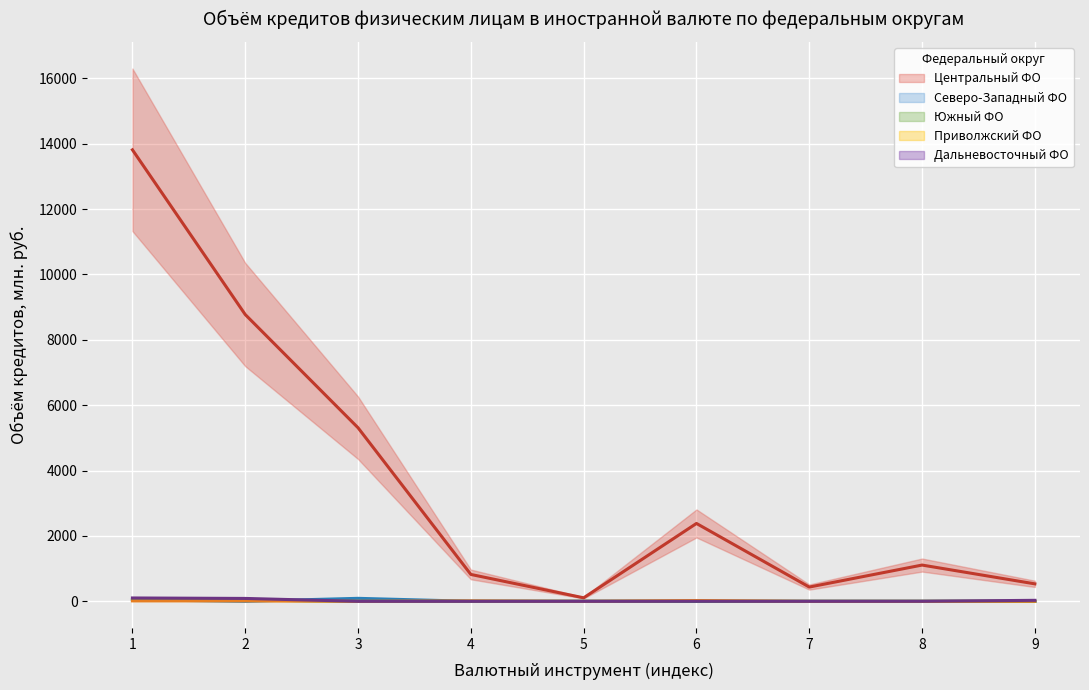

How many data points in Приволжский ФО (центр) are above 0?

4